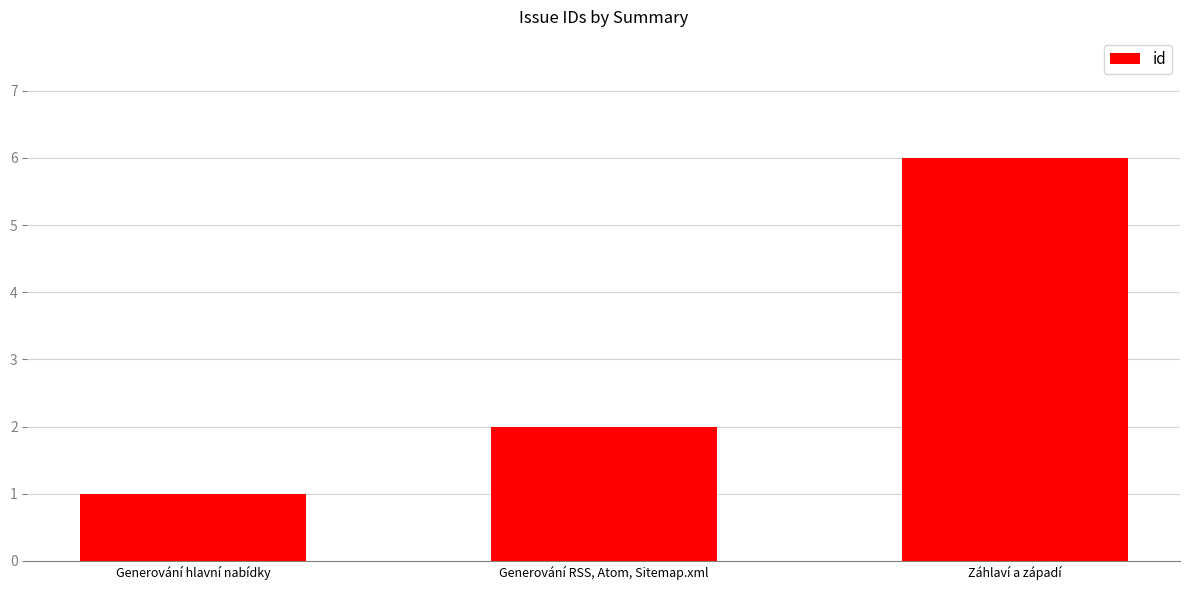

List the labels in order of value, smallest first.

Generování hlavní nabídky, Generování RSS, Atom, Sitemap.xml, Záhlaví a západí